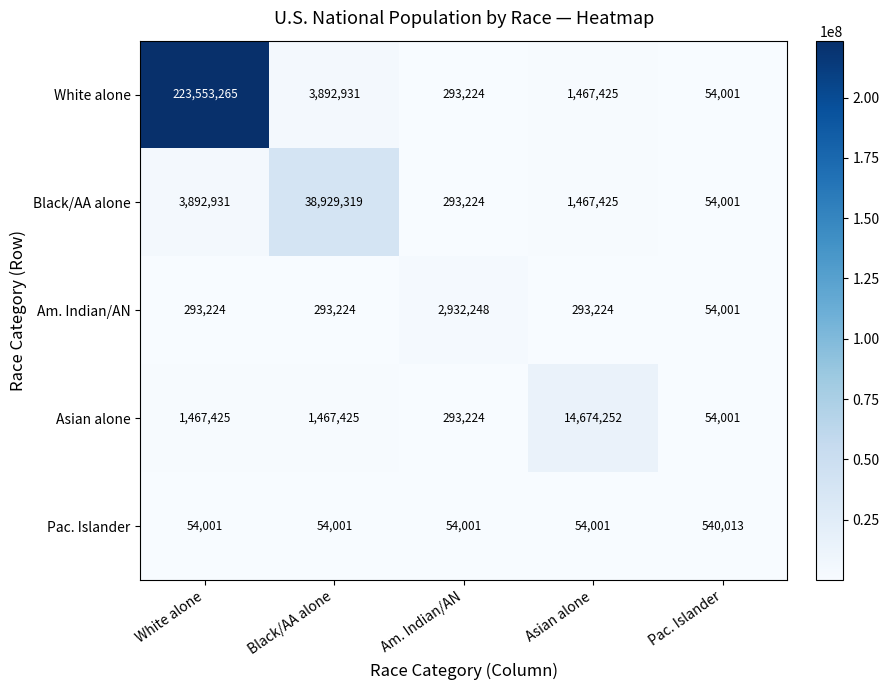

How many data points does each series have?

5